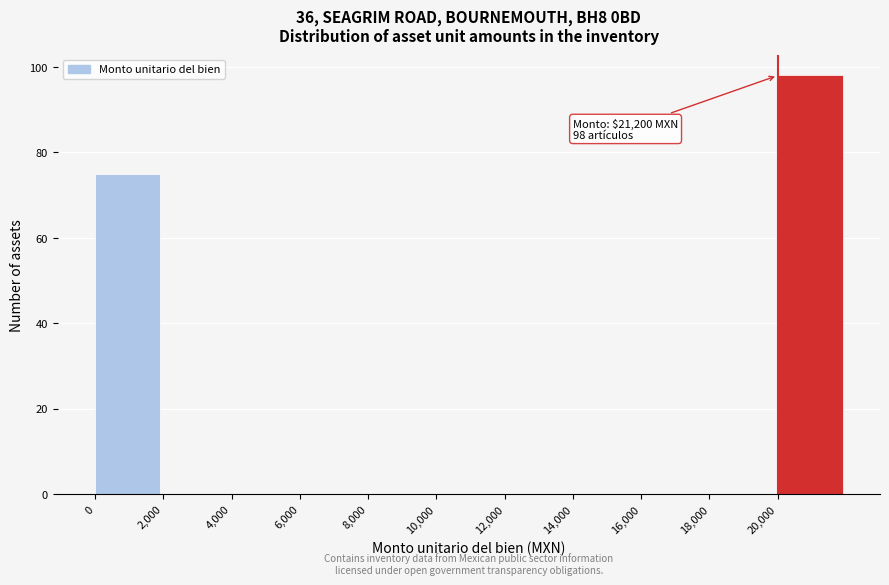

Which range on the x-axis has the tallest bar?

20000 to 22000